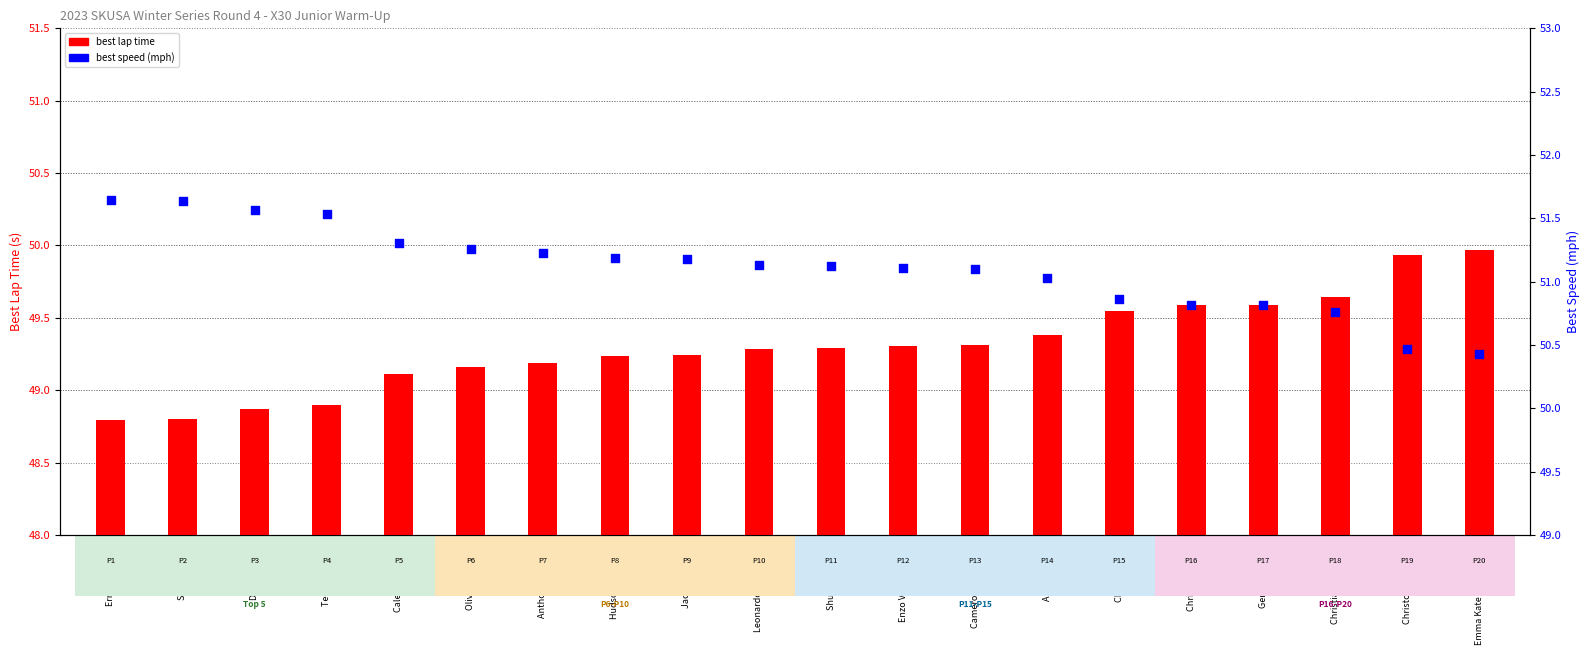

Which series has the largest Y range (max minus min)?

best speed (mph)